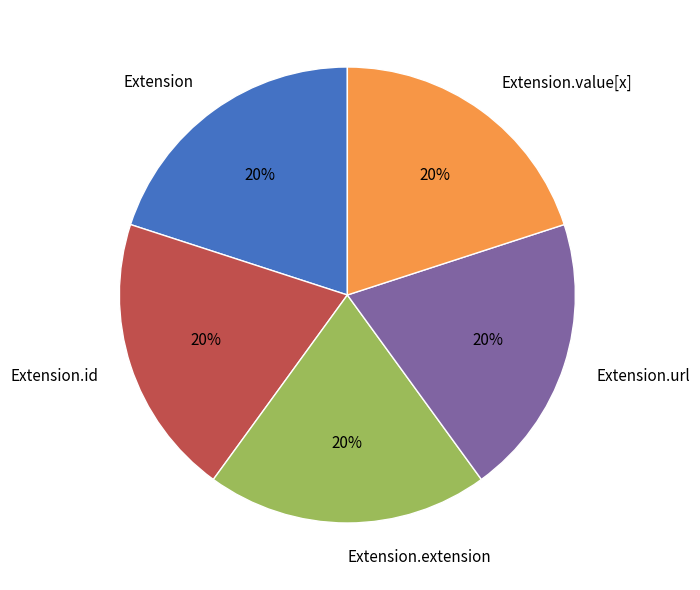

Do Extension.value[x] and Extension together represent more than half of the pie?

No